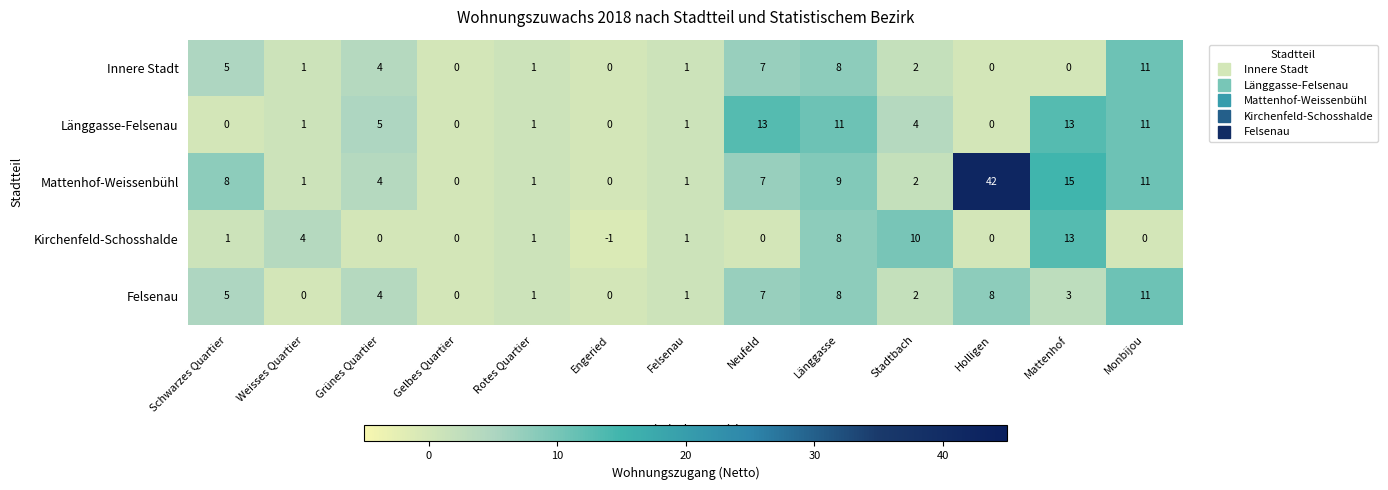

What is the sum of all Innere Stadt values?

40